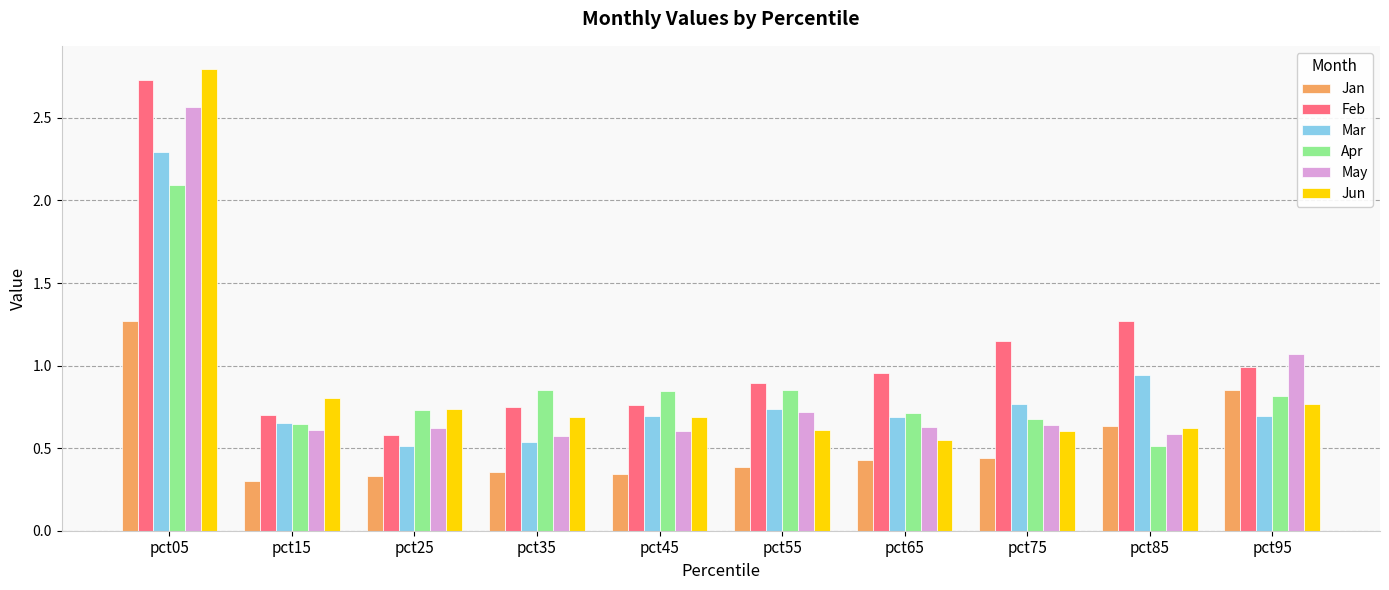

At pct95, list the series in order from smallest to largest.

Mar, Jun, Apr, Jan, Feb, May